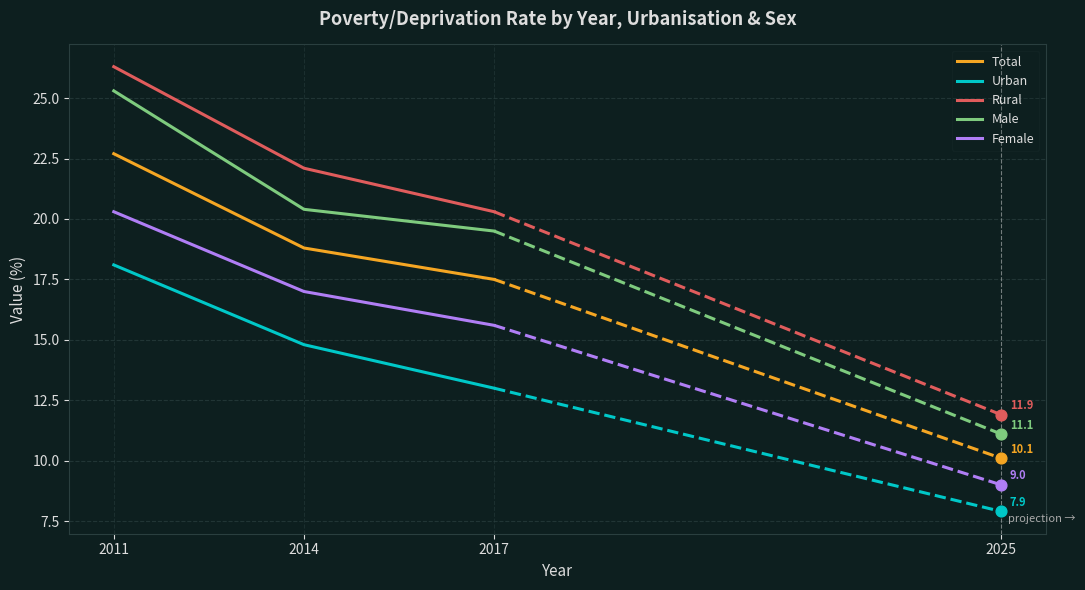

What is the total value across all series at 2011?

112.7